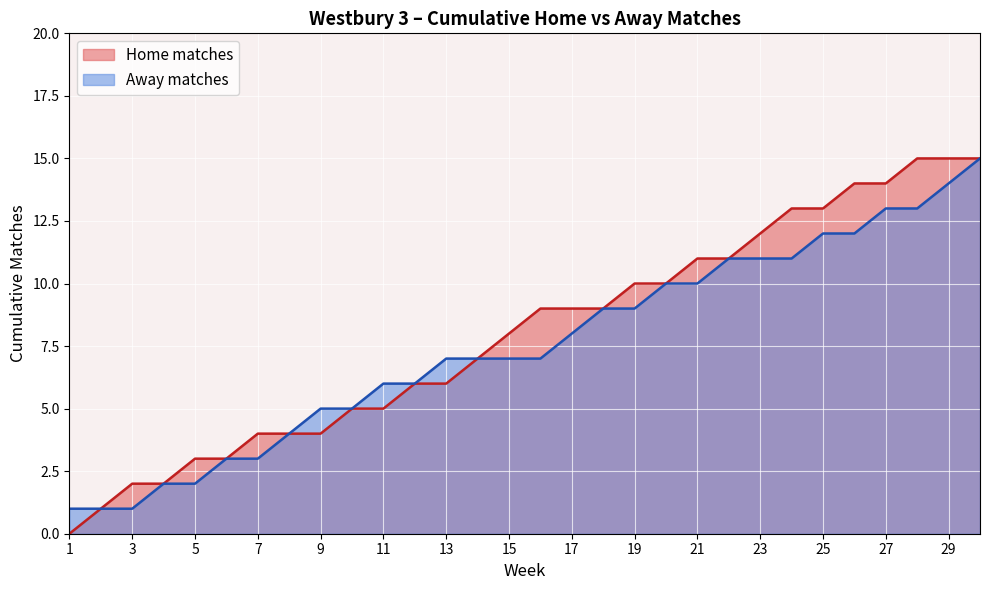

What is the average value of the Away matches series?

8